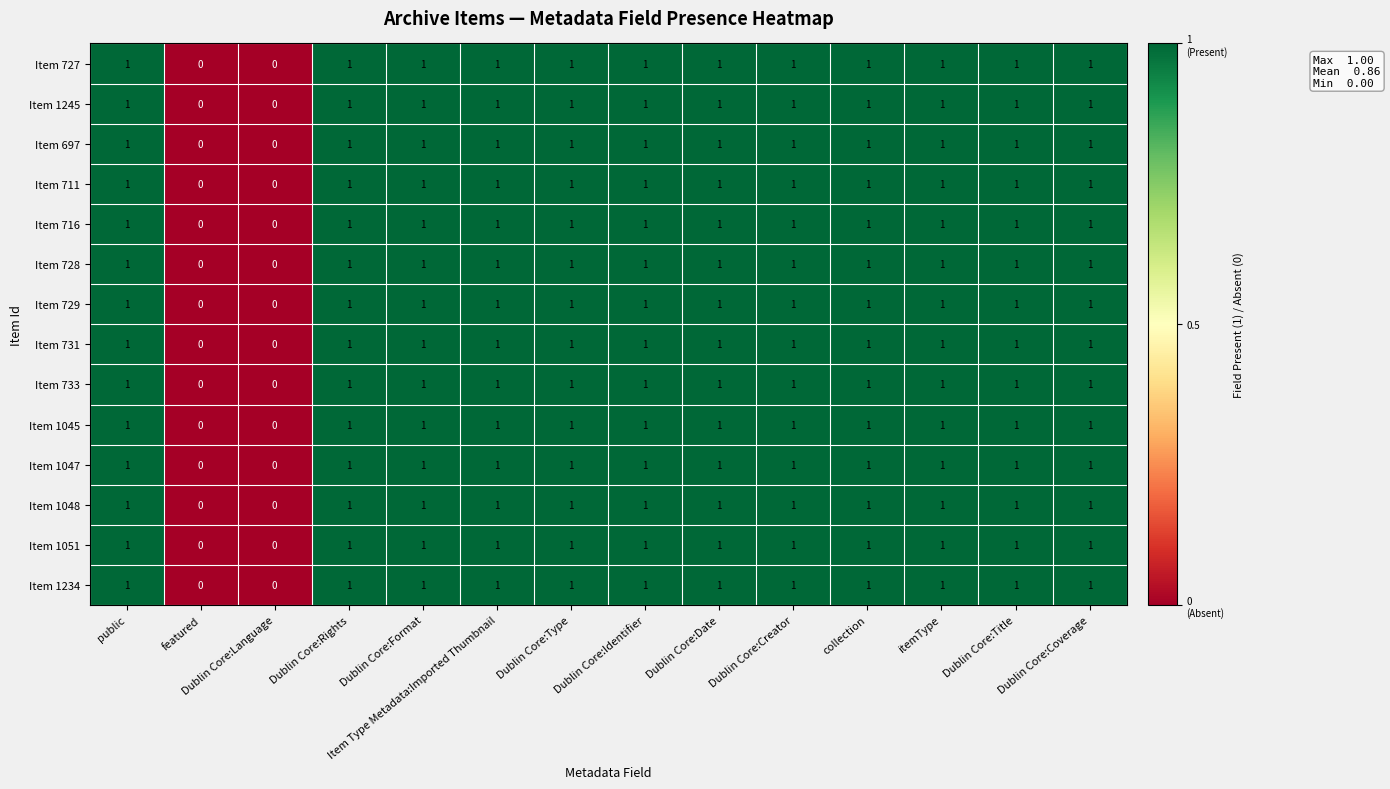

Count the number of data series in this chart.

14